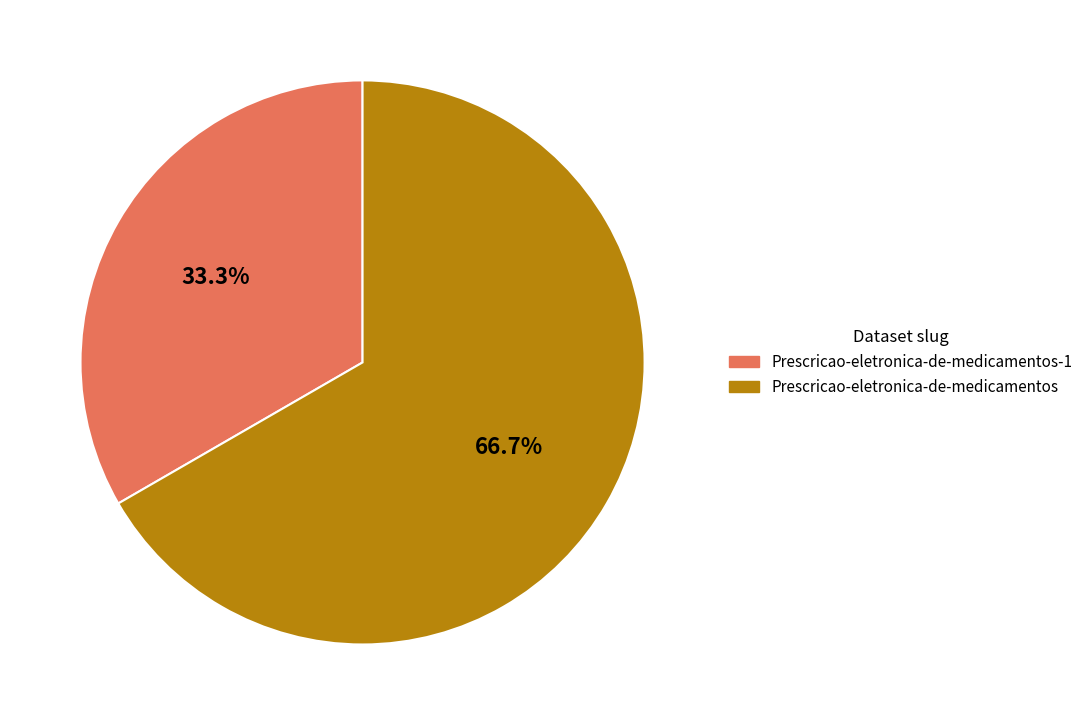

Does any single category account for the majority?

Yes